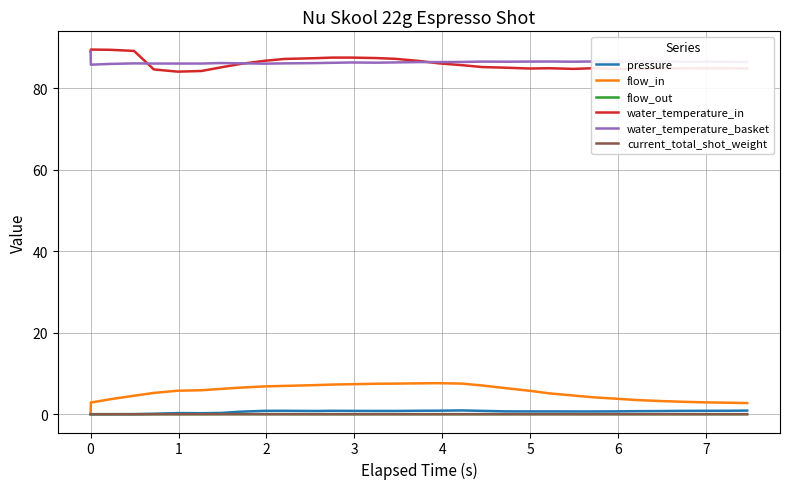

What is the highest value of the water_temperature_in series?

89.5